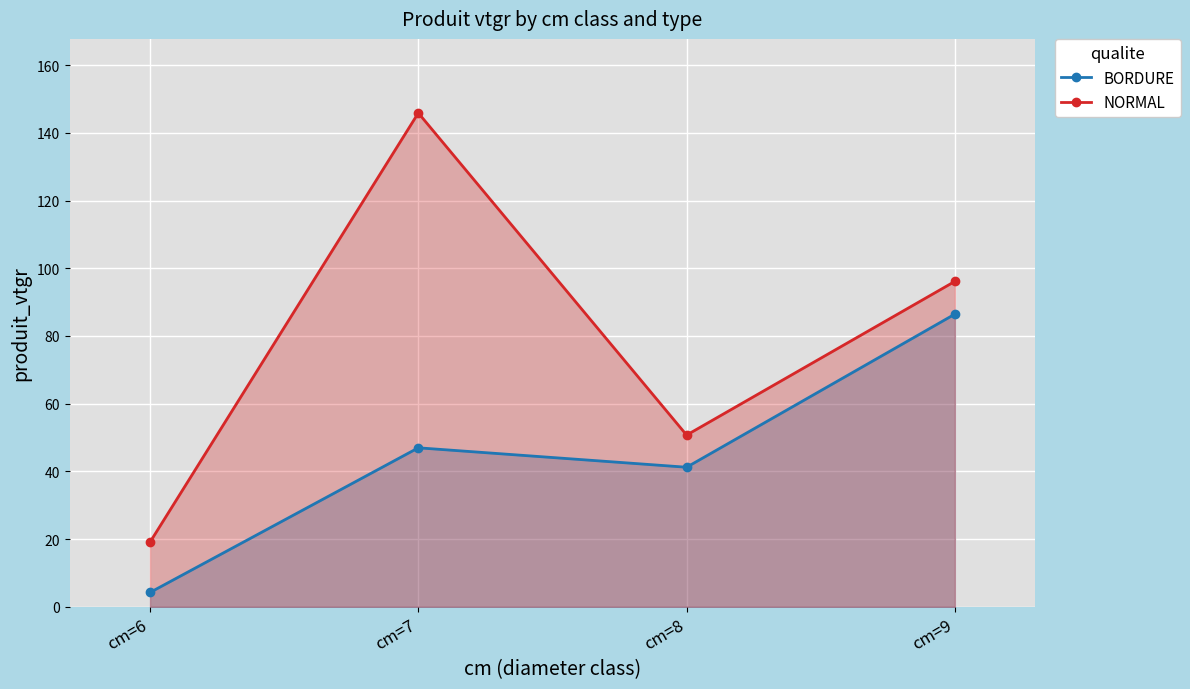

How many data points in BORDURE are less than 46?

2